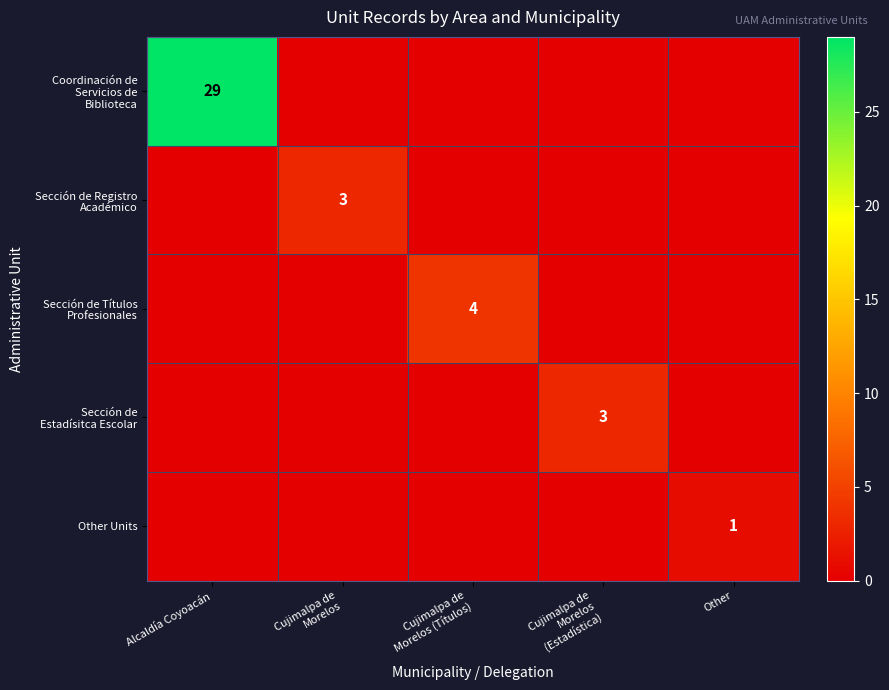

The value of Other Units at Other is 2. True or false?

False